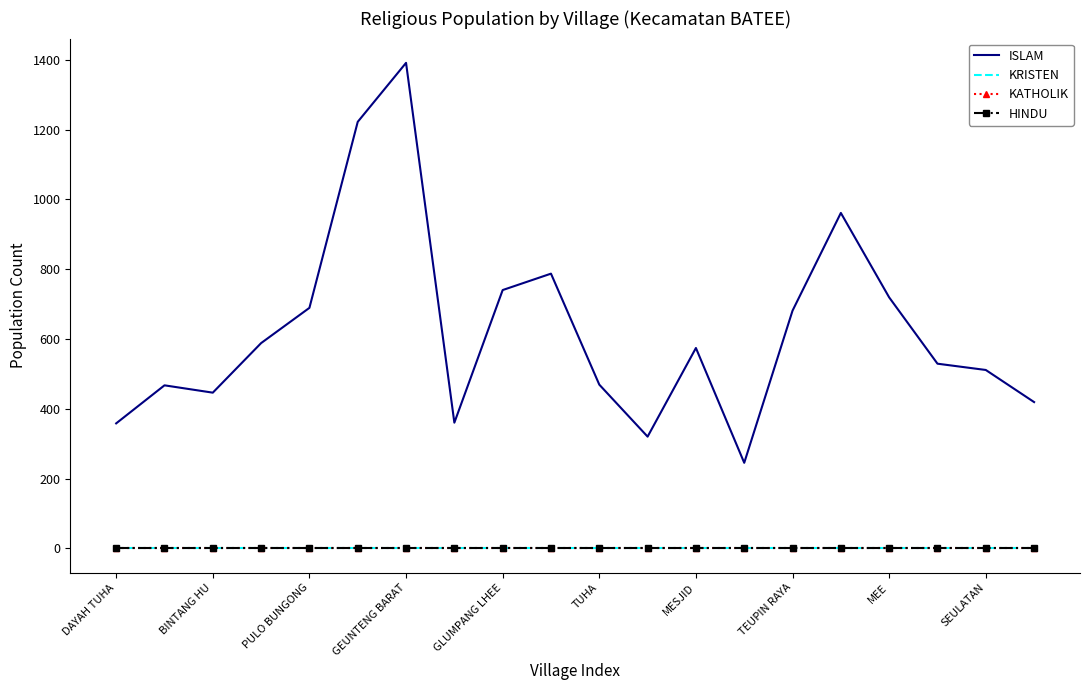

How many categories are shown in the chart?

20